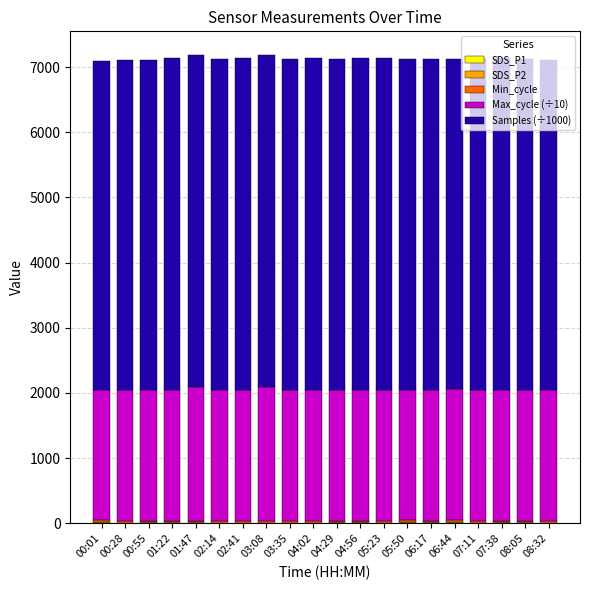

List the labels in order of Max_cycle (÷10) value, smallest first.

07:11, 07:38, 04:02, 00:55, 01:22, 04:29, 05:23, 02:41, 02:14, 00:28, 05:50, 03:35, 00:01, 06:17, 08:32, 08:05, 04:56, 06:44, 03:08, 01:47